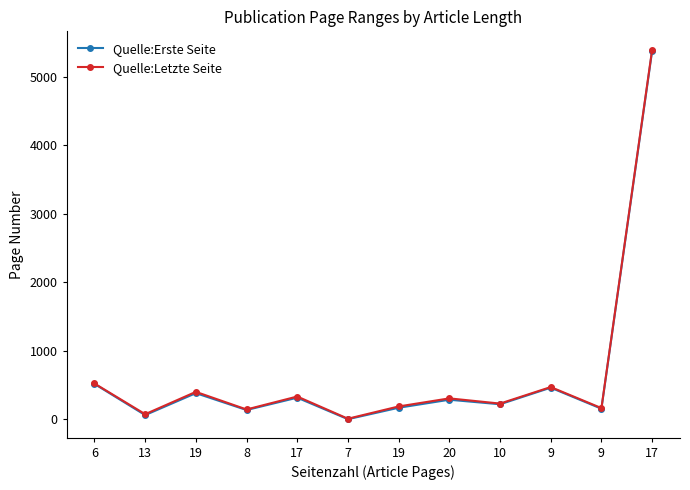

What is the label of the 12th point from the right?

6